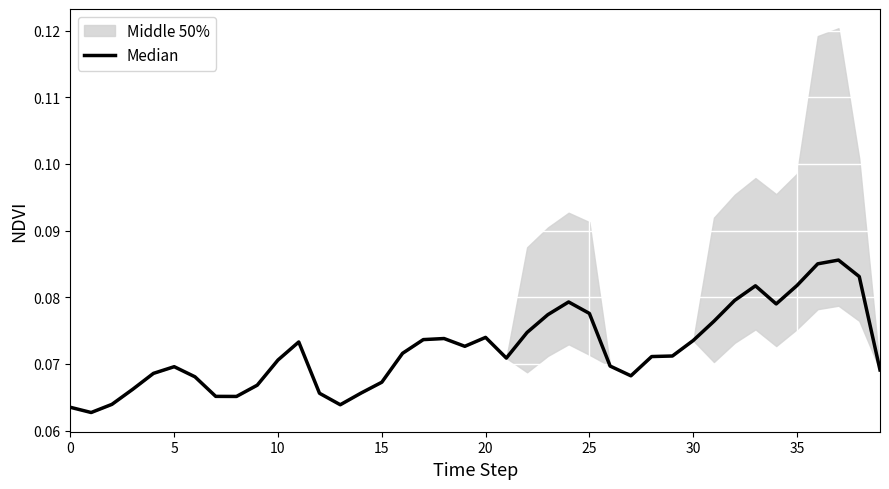

What is the value of the 32nd point from the left?

0.1